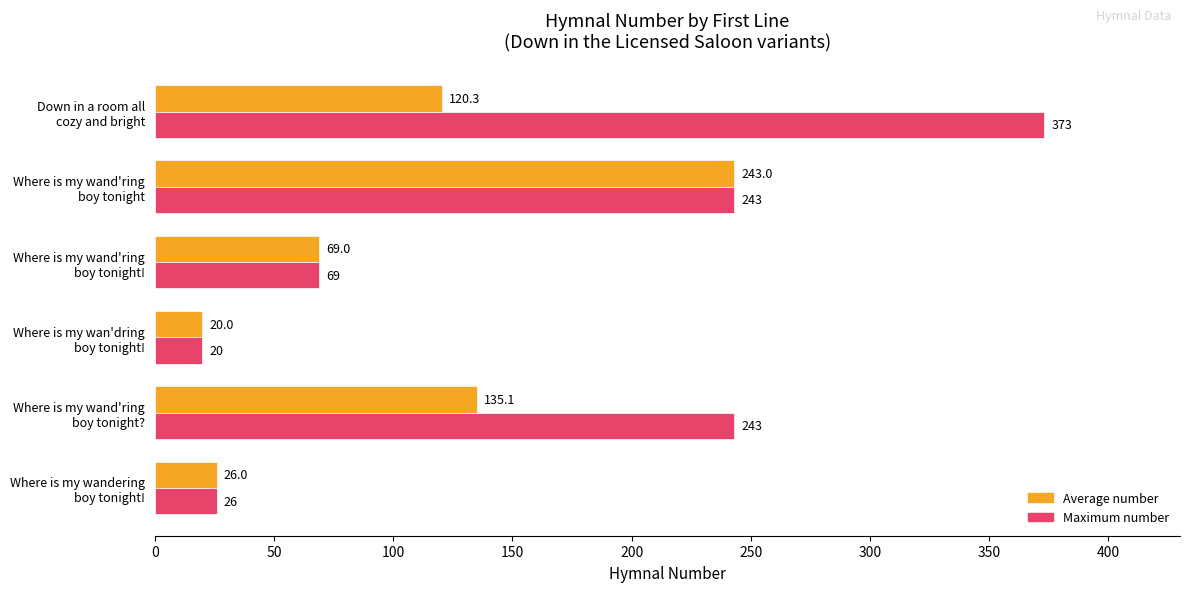

At how many categories does at least one series exceed 45?

4